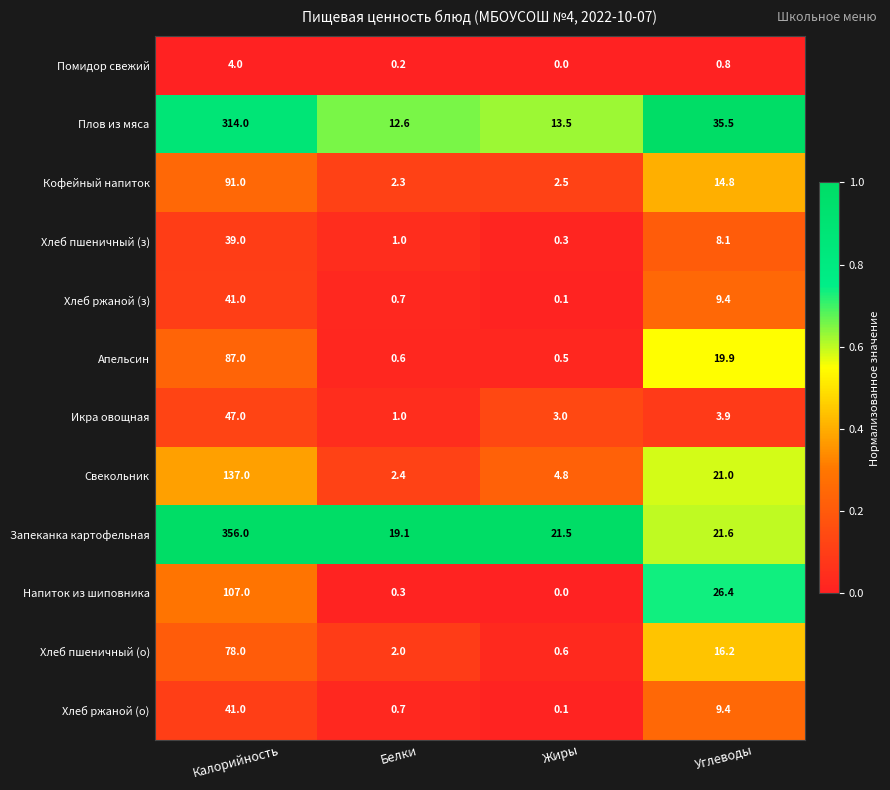

Is it true that Плов из мяса equals 18.2 at Жиры?

False